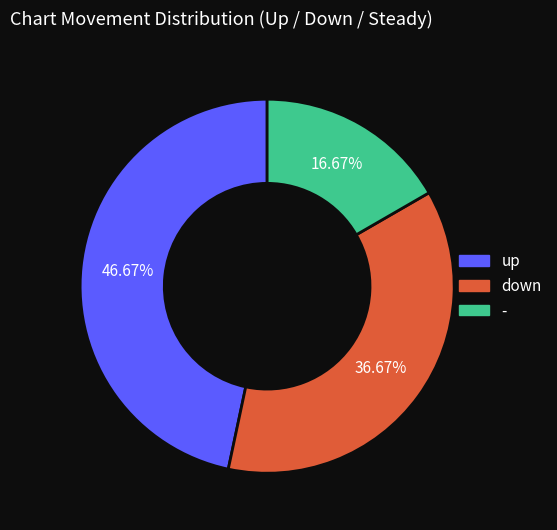

The up slice represents 47% of the pie. True or false?

True